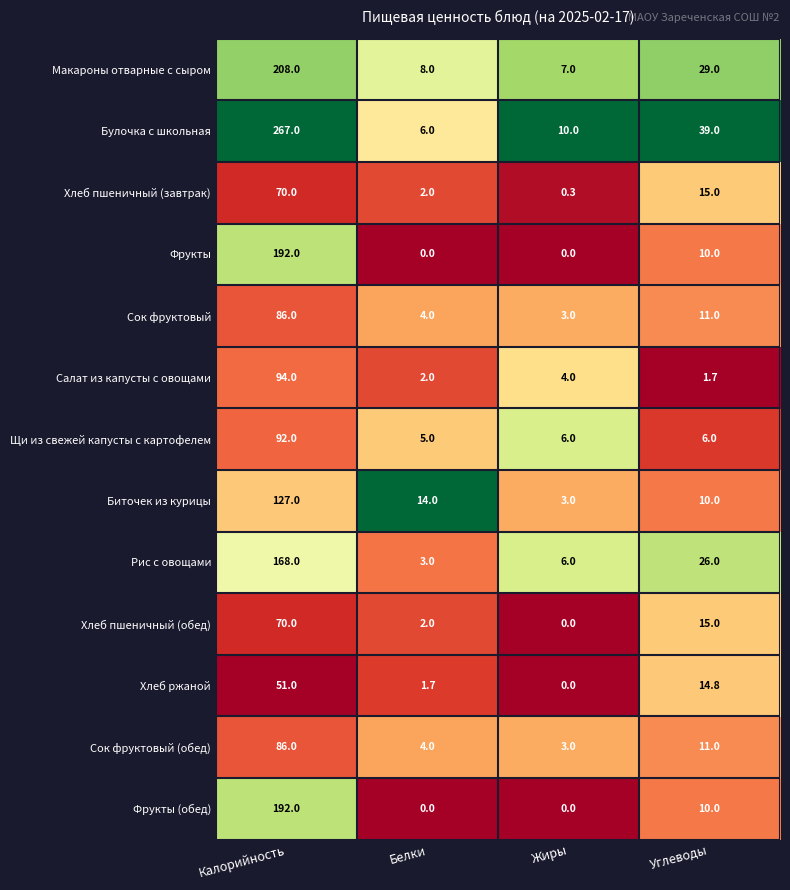

What is the maximum value shown in the chart?

267.0